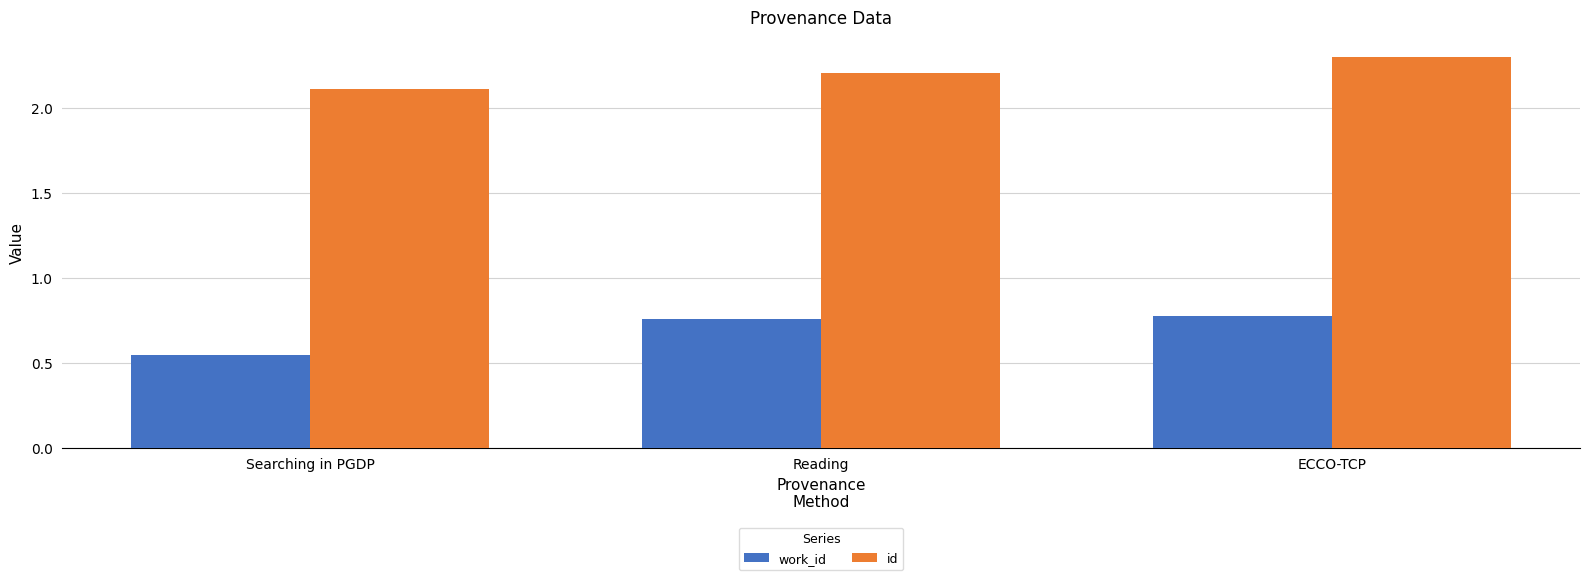

What is the difference between the highest and lowest values at Searching in PGDP?

1.6